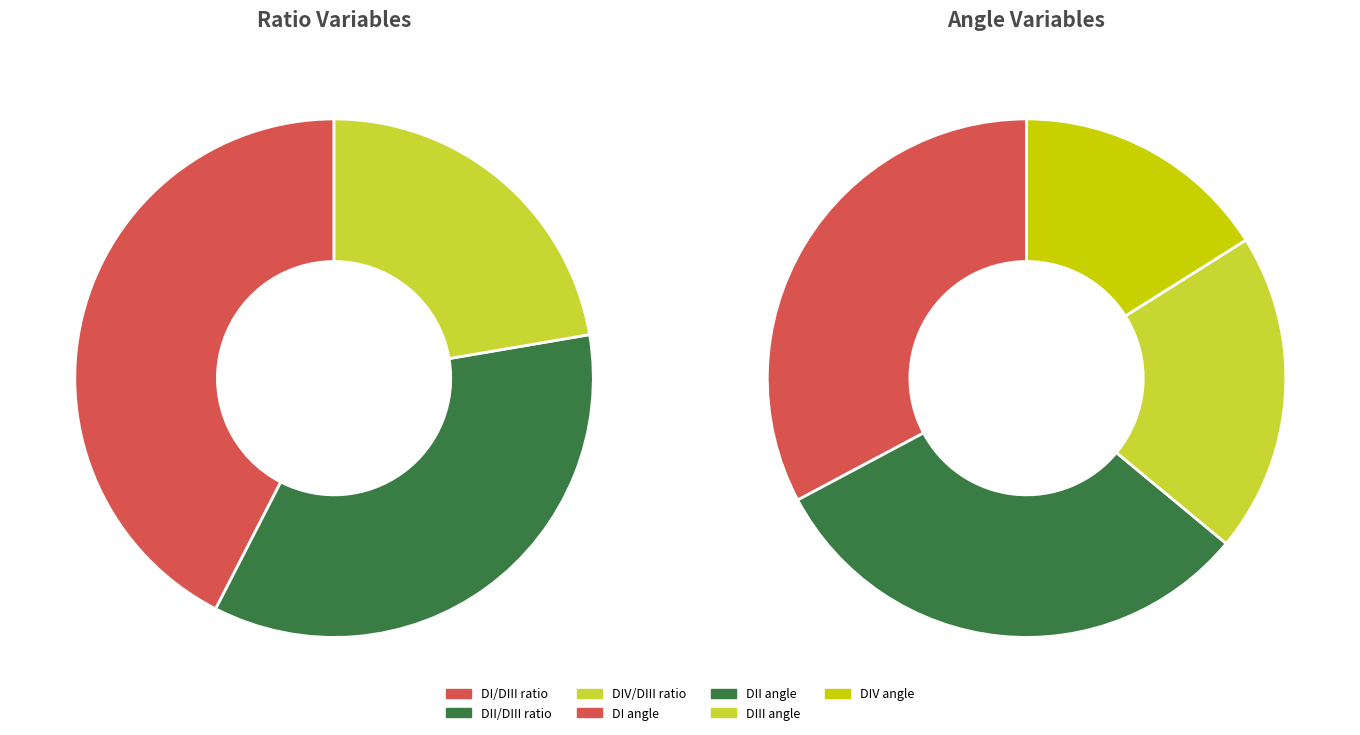

Is the sum of DIII angle and DII angle greater than half?

No